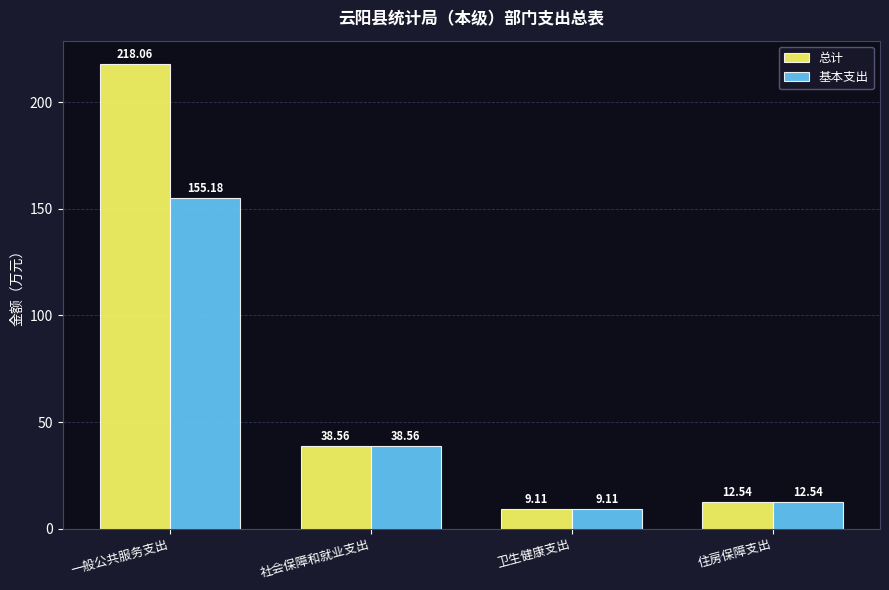

What is the approximate value of 基本支出 at 一般公共服务支出?

155.2